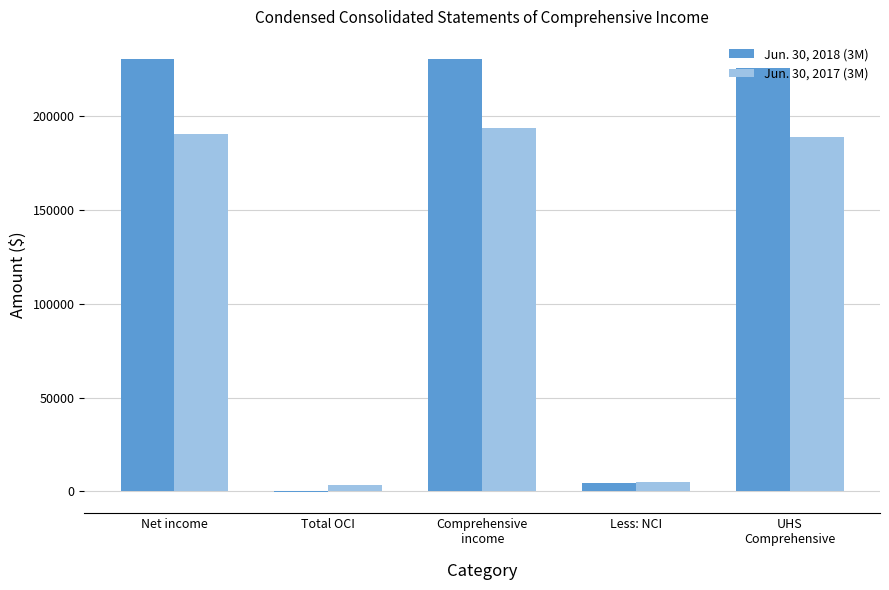

Which series has the largest total across all categories?

Jun. 30, 2018 (3M)